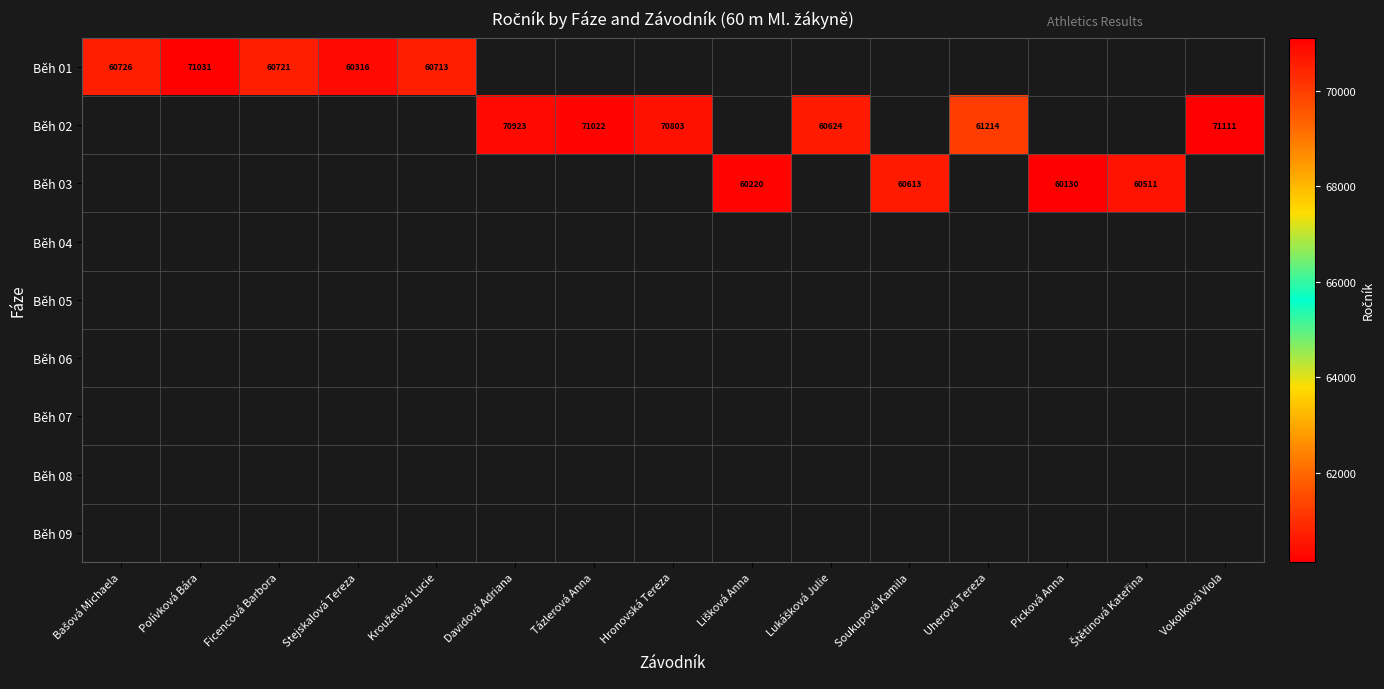

Which category has the lowest value across all series?

Picková Anna